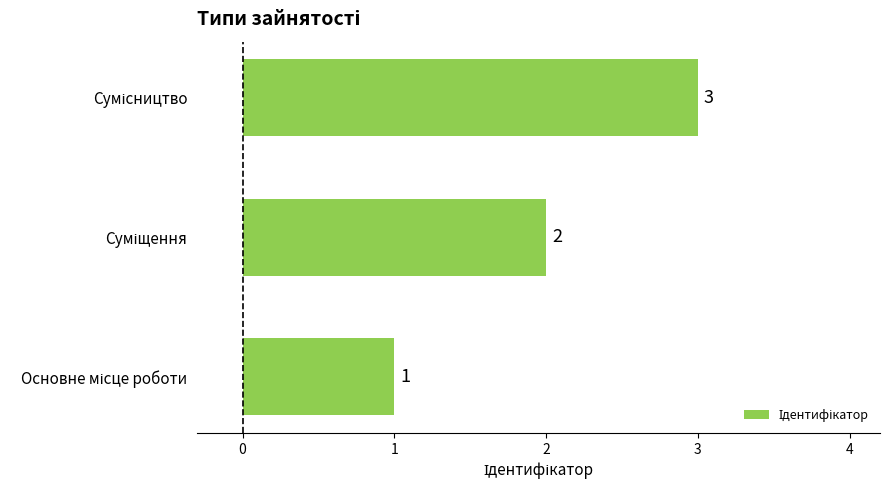

How many values are below 2?

1